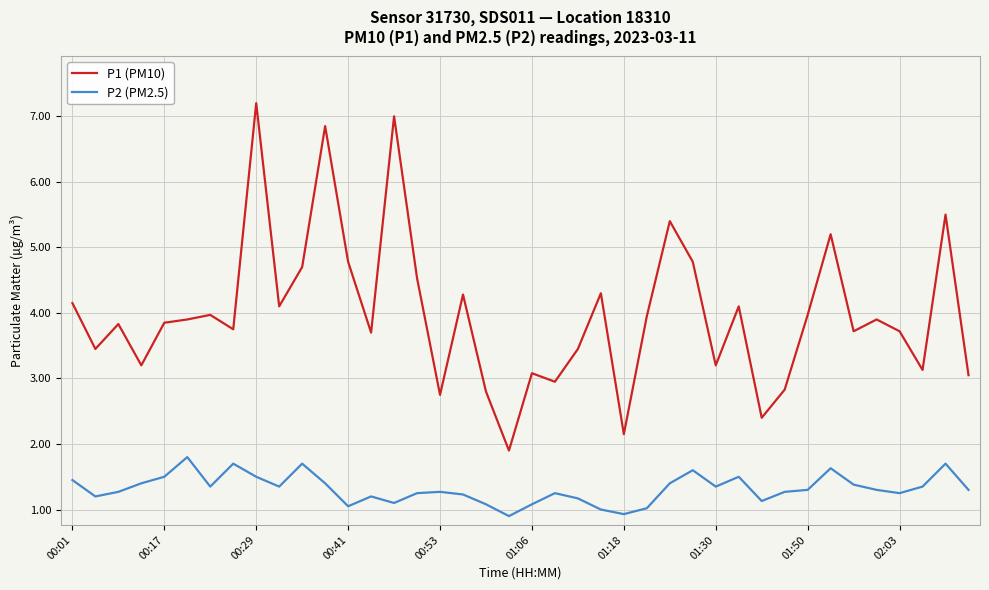

What is the minimum value for P1 (PM10)?

1.9